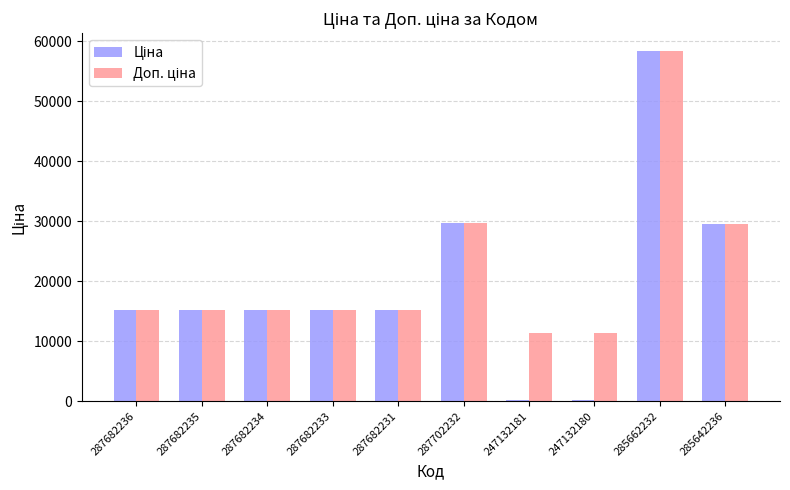

At which category is the sum across all series the highest?

285662232